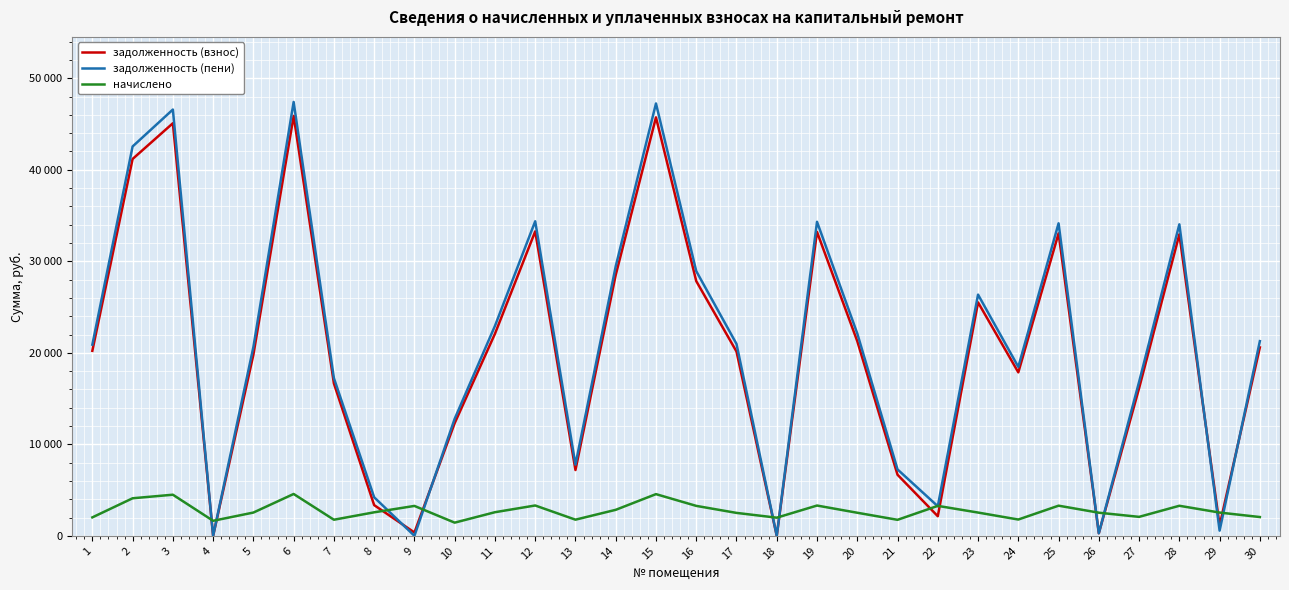

What are all the series names shown in the legend?

задолженность (взнос), задолженность (пени), начислено